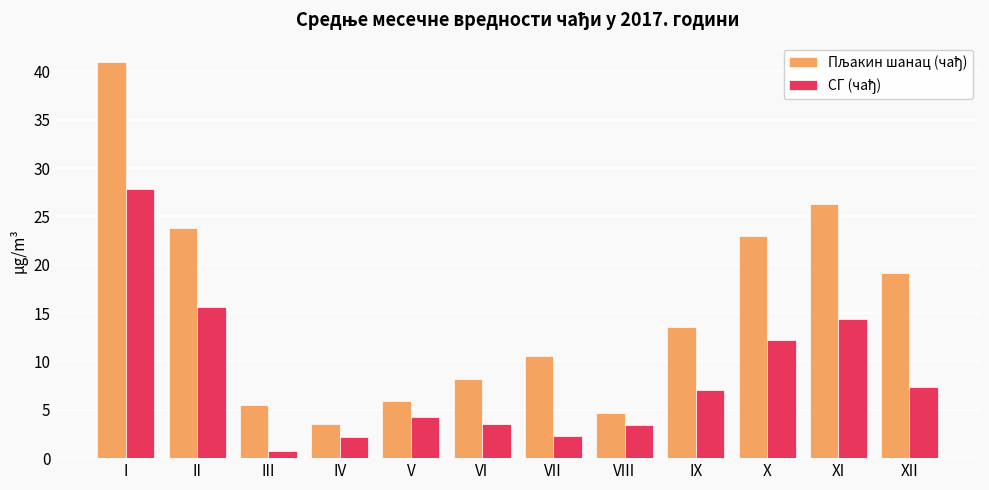

How many categories are shown in the chart?

12